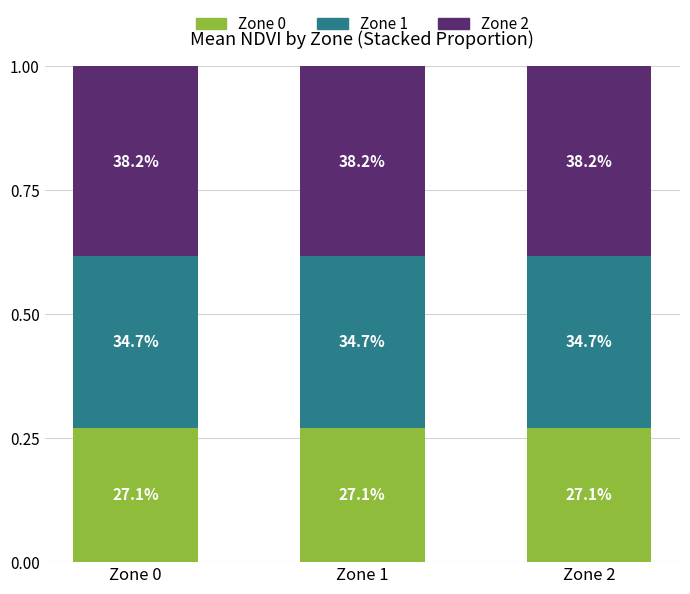

Which series has the largest total across all categories?

Zone 2